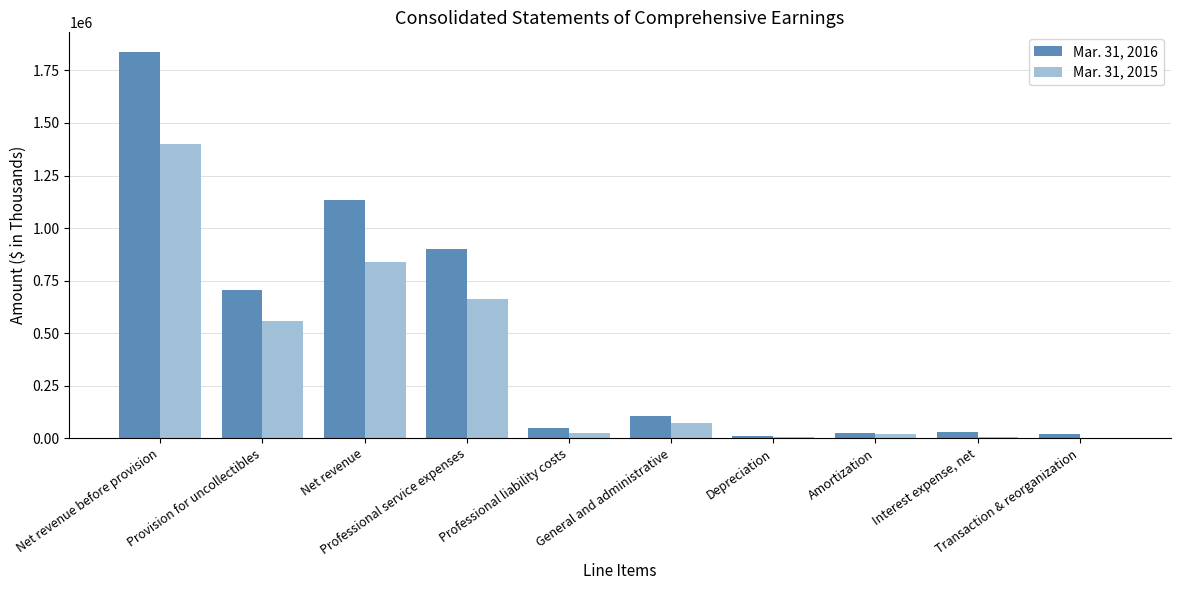

Are the bars horizontal?

No